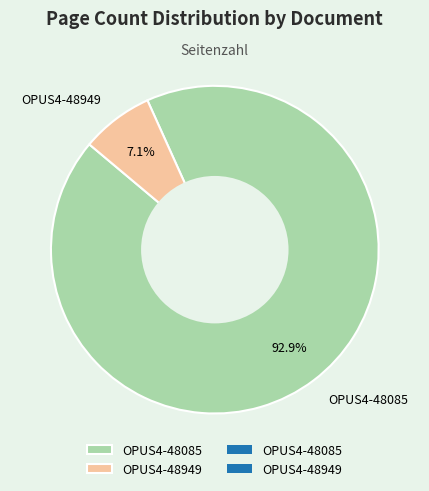

Which category accounts for the majority?

OPUS4-48085